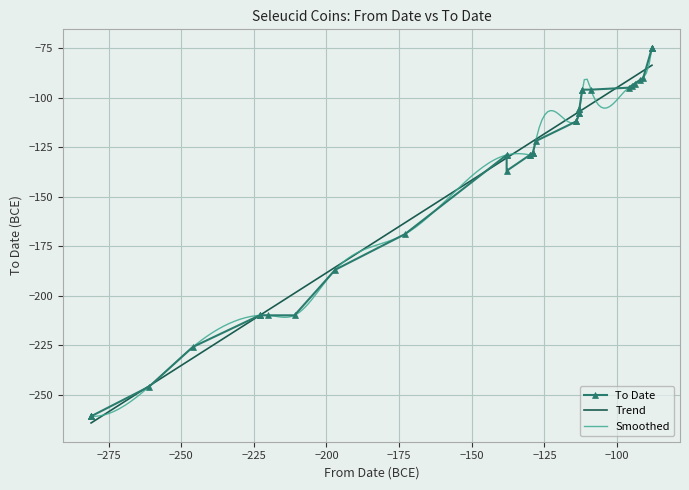

True or false: From Date has a value of -447 at 2.

False